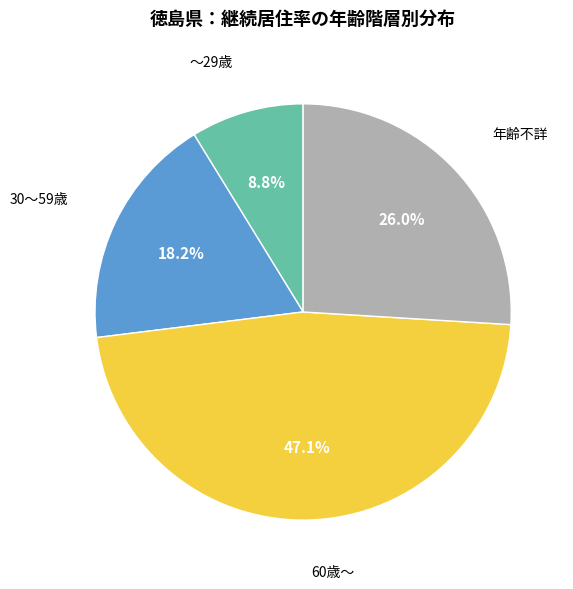

To the nearest percent, what is the combined percentage of ～29歳 and 30～59歳?

27%